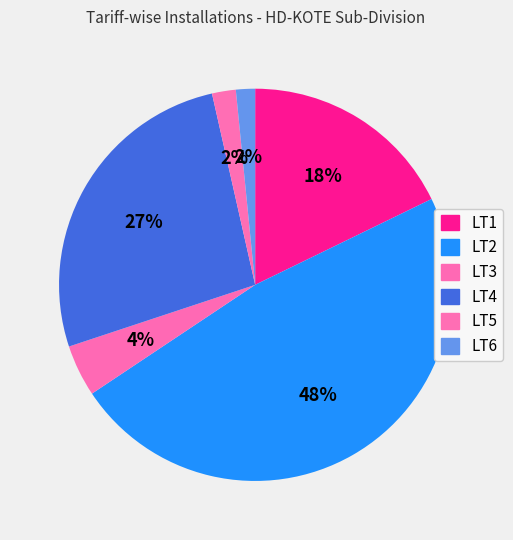

How many segments does this pie chart have?

6